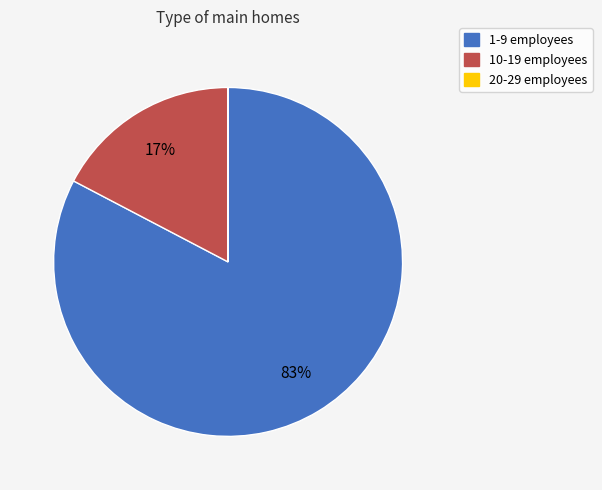

To the nearest percent, what is the difference between the largest and smallest slice percentages?

83%